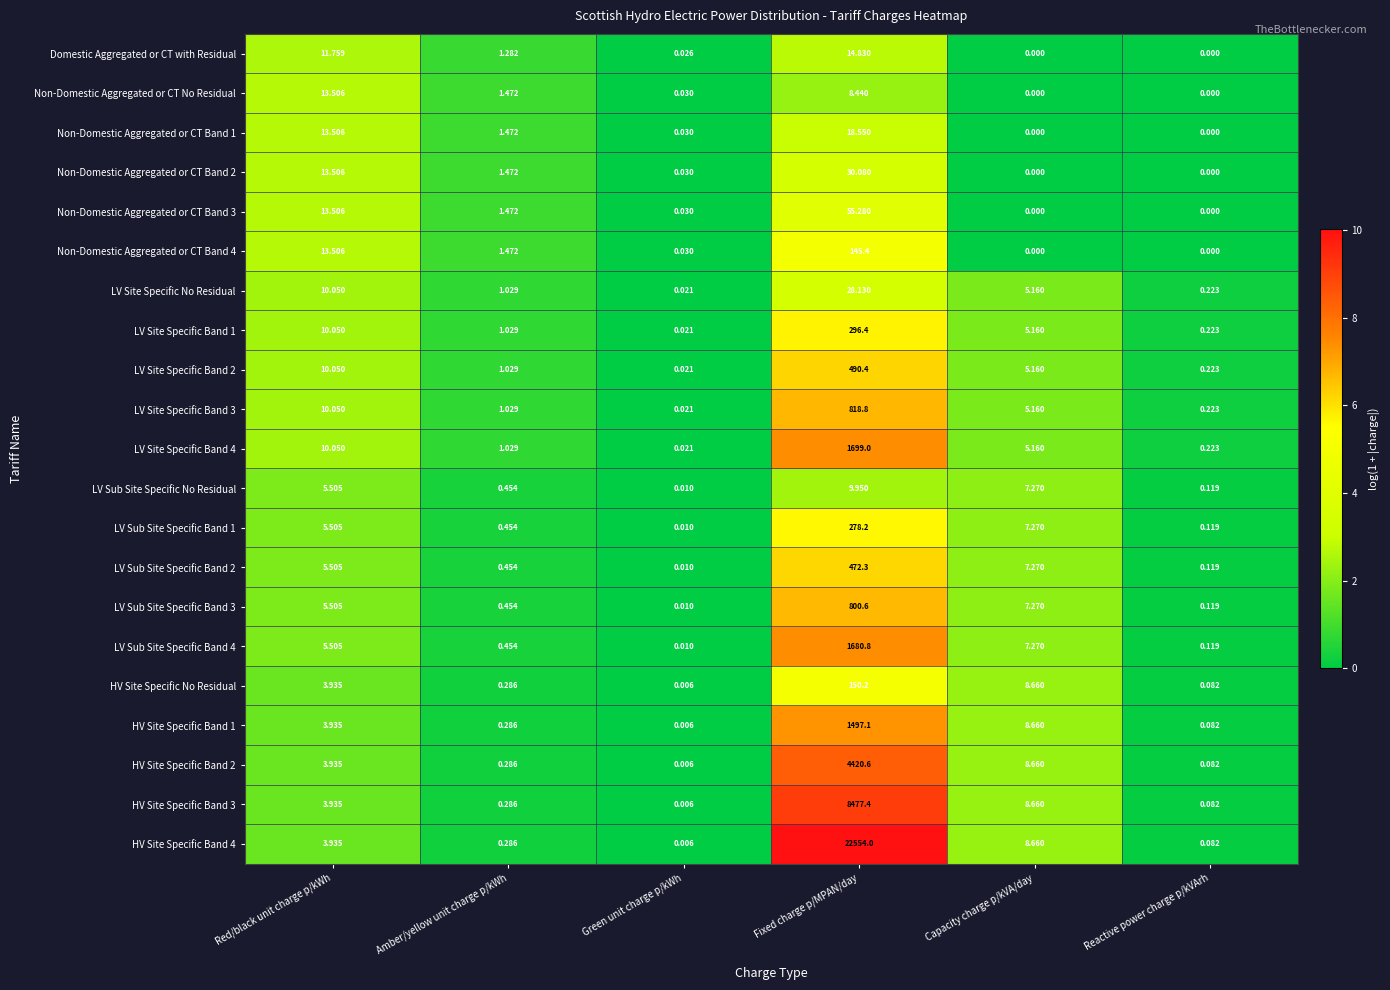

Rank the categories by LV Sub Site Specific Band 4 value from highest to lowest.

Fixed charge p/MPAN/day, Capacity charge p/kVA/day, Red/black unit charge p/kWh, Amber/yellow unit charge p/kWh, Reactive power charge p/kVArh, Green unit charge p/kWh